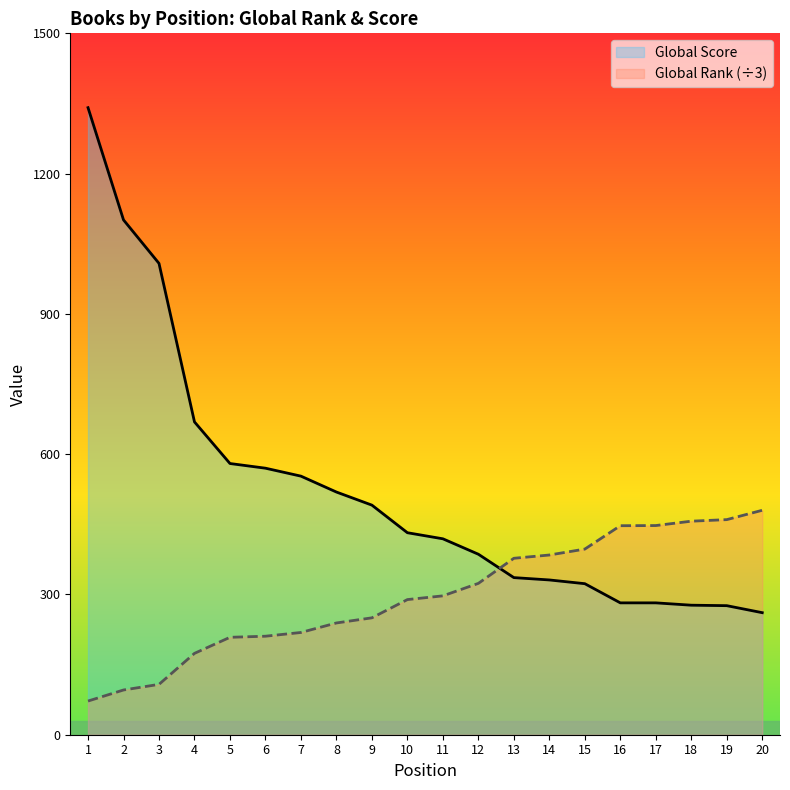

What is the spread (max minus min) of values at 11?

122.0